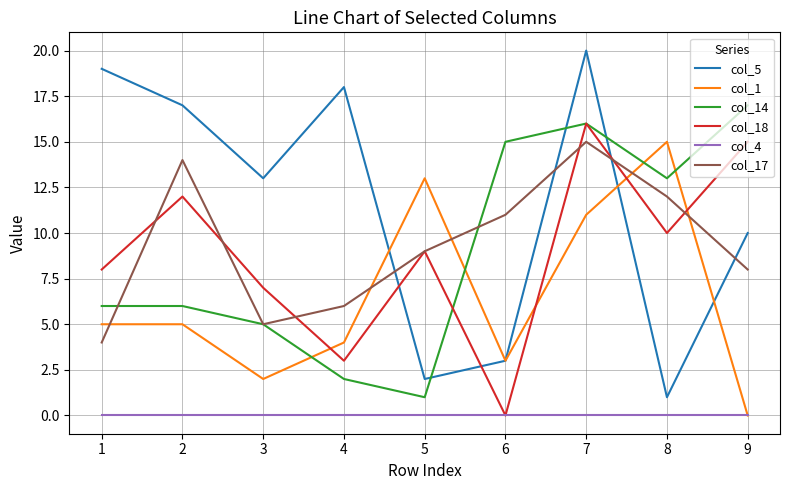

The value of col_1 at 6 is 1. True or false?

False